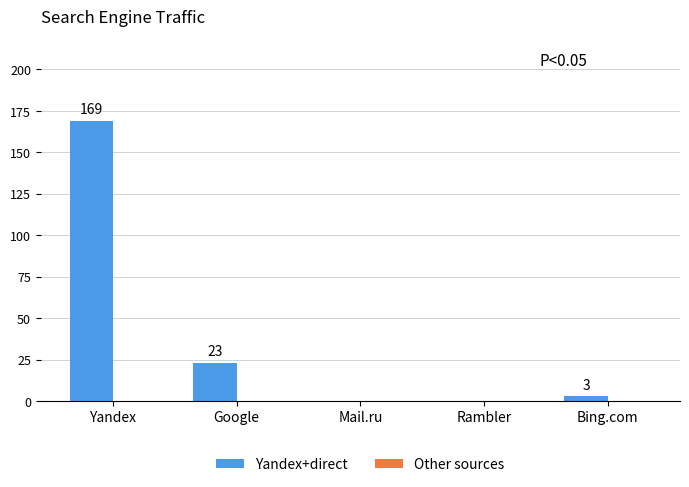

True or false: the data shows 23 at Google.

True